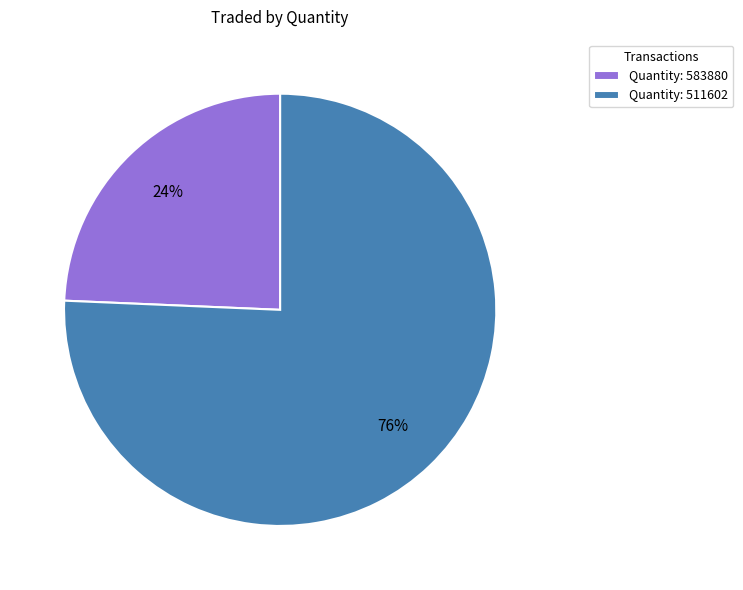

Is it true that Quantity: 511602 is 87% of the pie?

False